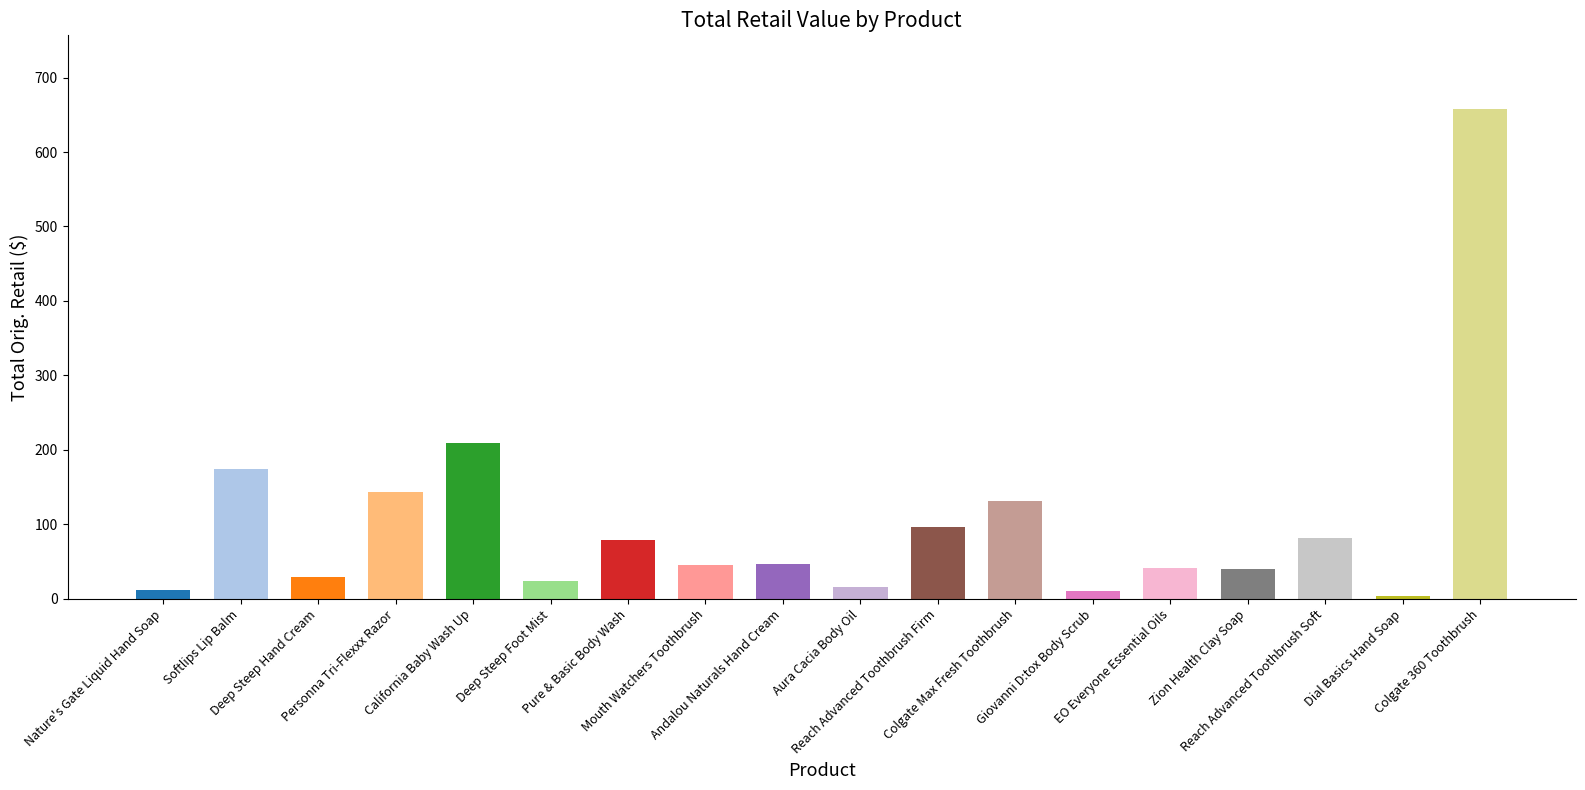

How many values exceed 46?

9